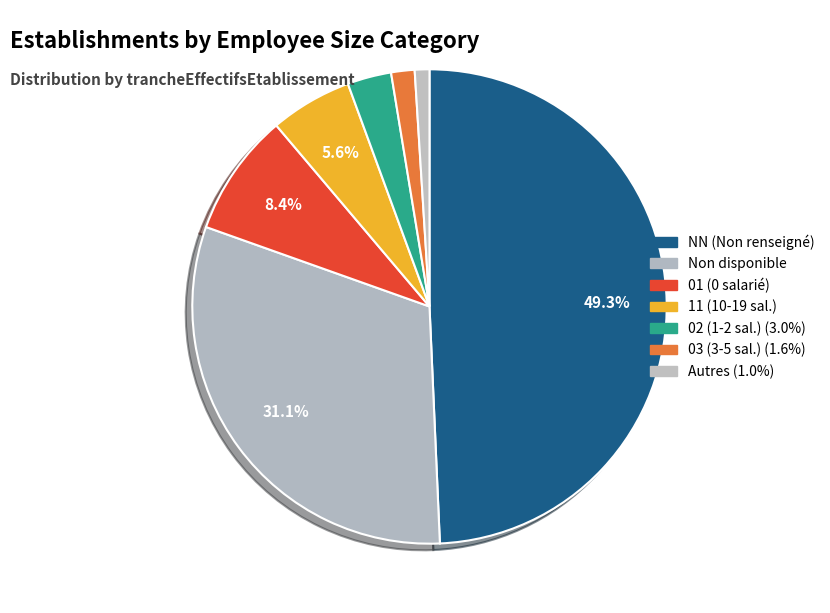

How many segments does this pie chart have?

7